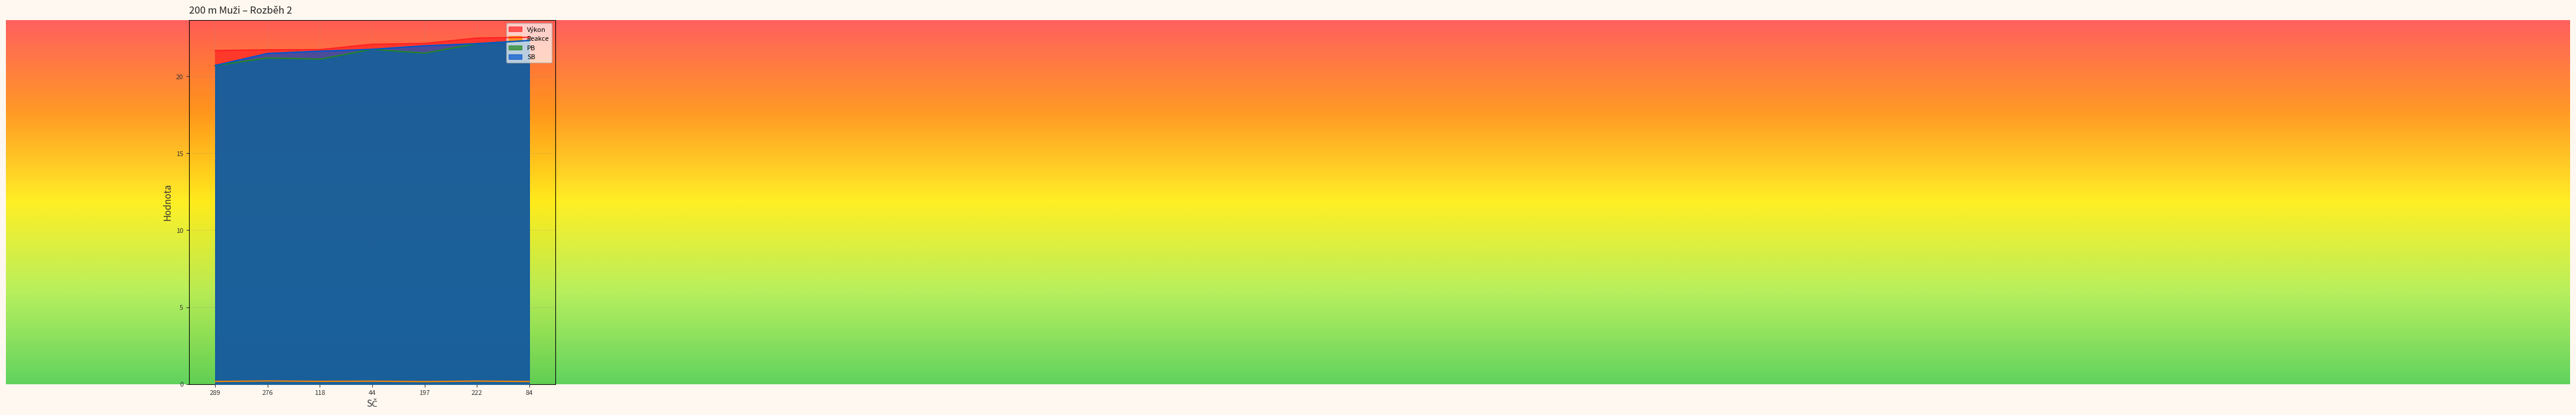

True or false: Reakce and Výkon intersect in this chart.

False